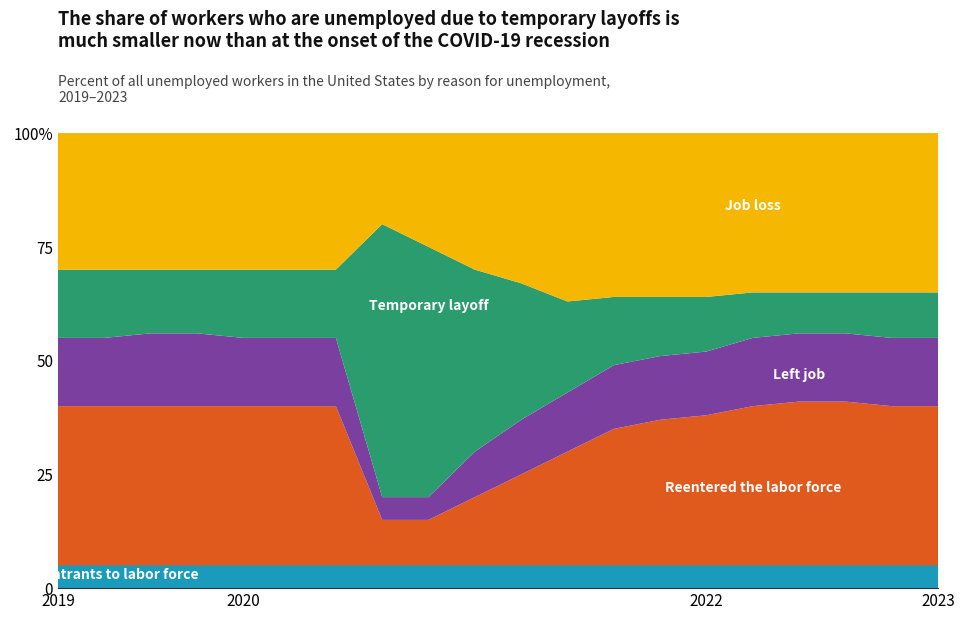

Reading left to right, transcribe all the data shown in this chart.

New entrants to labor force: 1=5	2=5	3=5	4=5	5=5	6=5	7=5	8=5	9=5	10=5	11=5	12=5	13=5	14=5	15=5	16=5	17=5	18=5	19=5	20=5
Reentered the labor force: 1=35	2=35	3=35	4=35	5=35	6=35	7=35	8=10	9=10	10=15	11=20	12=25	13=30	14=32	15=33	16=35	17=36	18=36	19=35	20=35
Left job: 1=15	2=15	3=16	4=16	5=15	6=15	7=15	8=5	9=5	10=10	11=12	12=13	13=14	14=14	15=14	16=15	17=15	18=15	19=15	20=15
Temporary layoff: 1=15	2=15	3=14	4=14	5=15	6=15	7=15	8=60	9=55	10=40	11=30	12=20	13=15	14=13	15=12	16=10	17=9	18=9	19=10	20=10
Job loss: 1=30	2=30	3=30	4=30	5=30	6=30	7=30	8=20	9=25	10=30	11=33	12=37	13=36	14=36	15=36	16=35	17=35	18=35	19=35	20=35